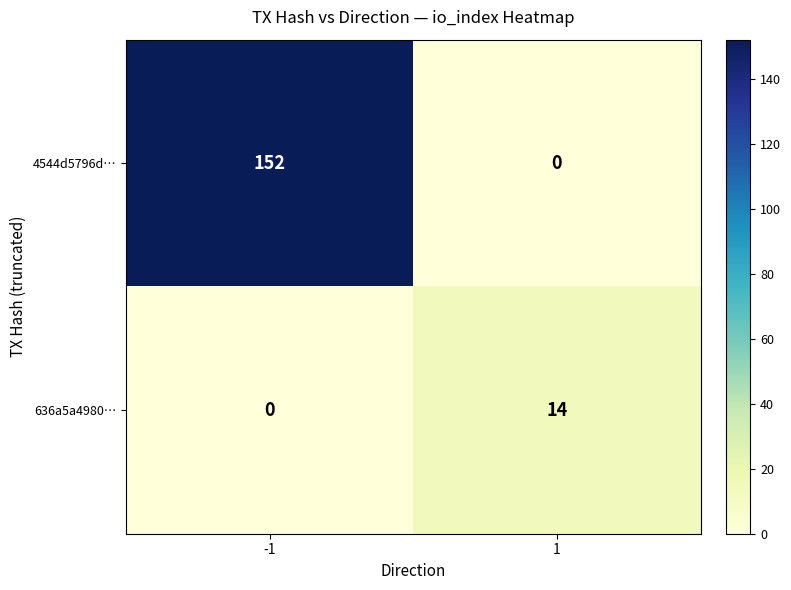

What is the spread (max minus min) of values at -1?

152